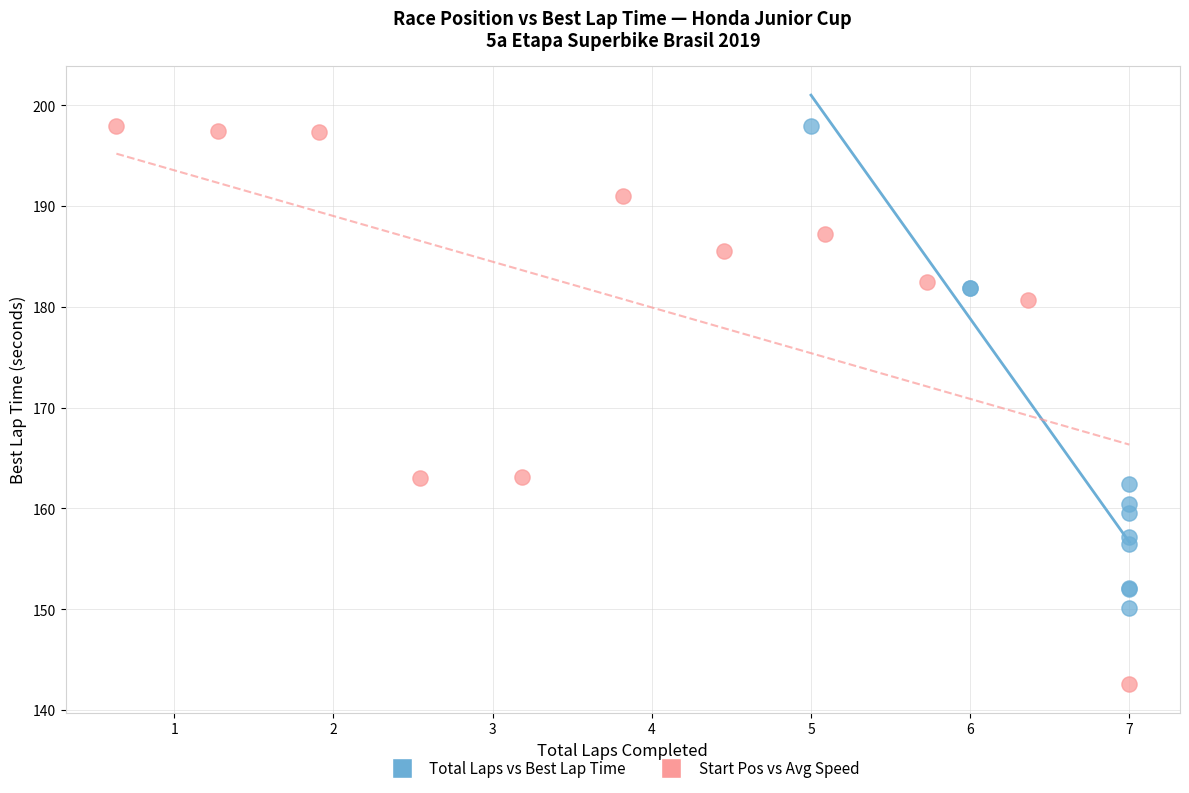

Which series has the widest spread of Y values?

Start Pos vs Avg Speed